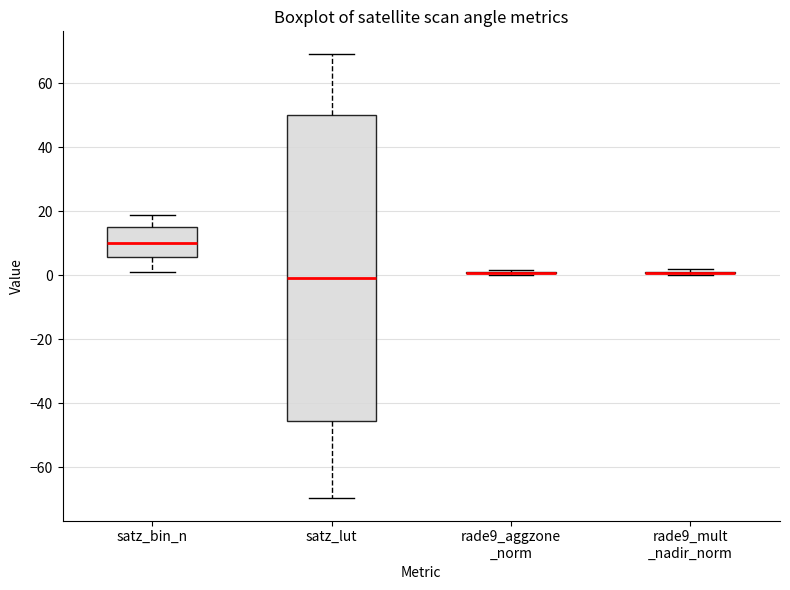

Reading left to right, read every box against the y-axis: the position of its median line, the range the box covers, and the ends of its whiskers. The values are not printed on the chart, so give them approximately, as read against the axis.

satz_bin_n: median 10, box 6 to 16, whiskers 2 to 20
satz_lut: median 0, box -46 to 50, whiskers -70 to 70
rade9_aggzone _norm: box collapsed to a line at 0, whiskers 0 to 2
rade9_mult _nadir_norm: box collapsed to a line at 0, whiskers 0 to 2